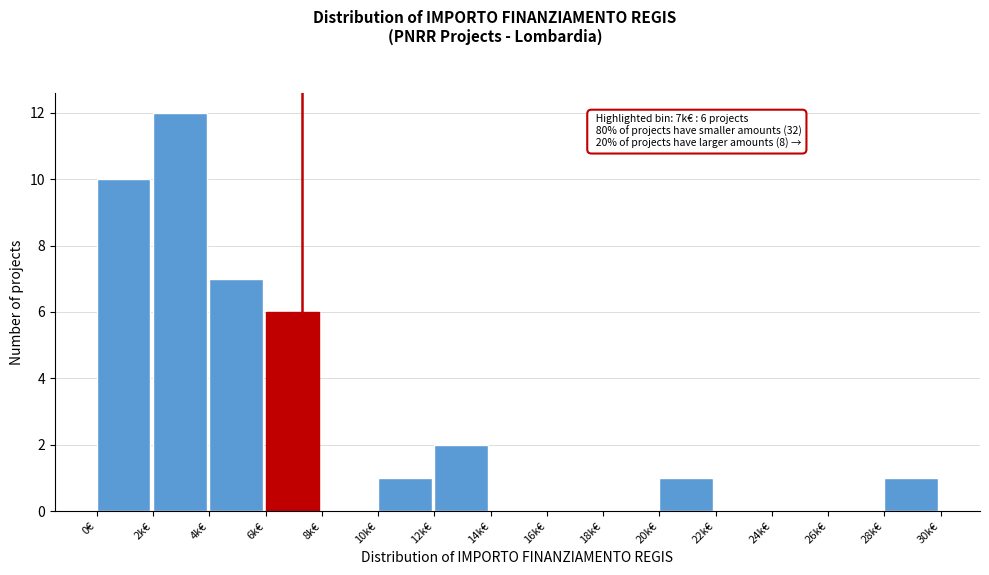

Reading left to right, list all the values displayed in this chart.

0€=10	2k€=12	4k€=7	6k€=6	8k€=0	10k€=1	12k€=2	14k€=0	16k€=0	18k€=0	20k€=1	22k€=0	24k€=0	26k€=0	28k€=1